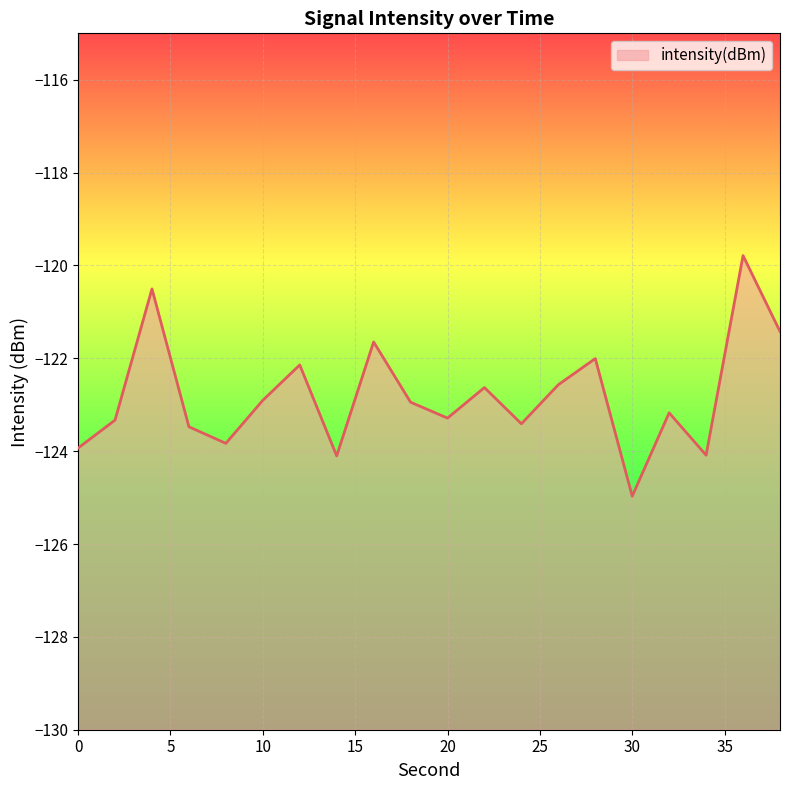

Reading right to left, what are all the values shown in this chart?

38=-121.4	36=-119.8	34=-124.1	32=-123.2	30=-125.0	28=-122.0	26=-122.6	24=-123.4	22=-122.6	20=-123.3	18=-122.9	16=-121.6	14=-124.1	12=-122.1	10=-122.9	8=-123.8	6=-123.5	4=-120.5	2=-123.3	0=-123.9